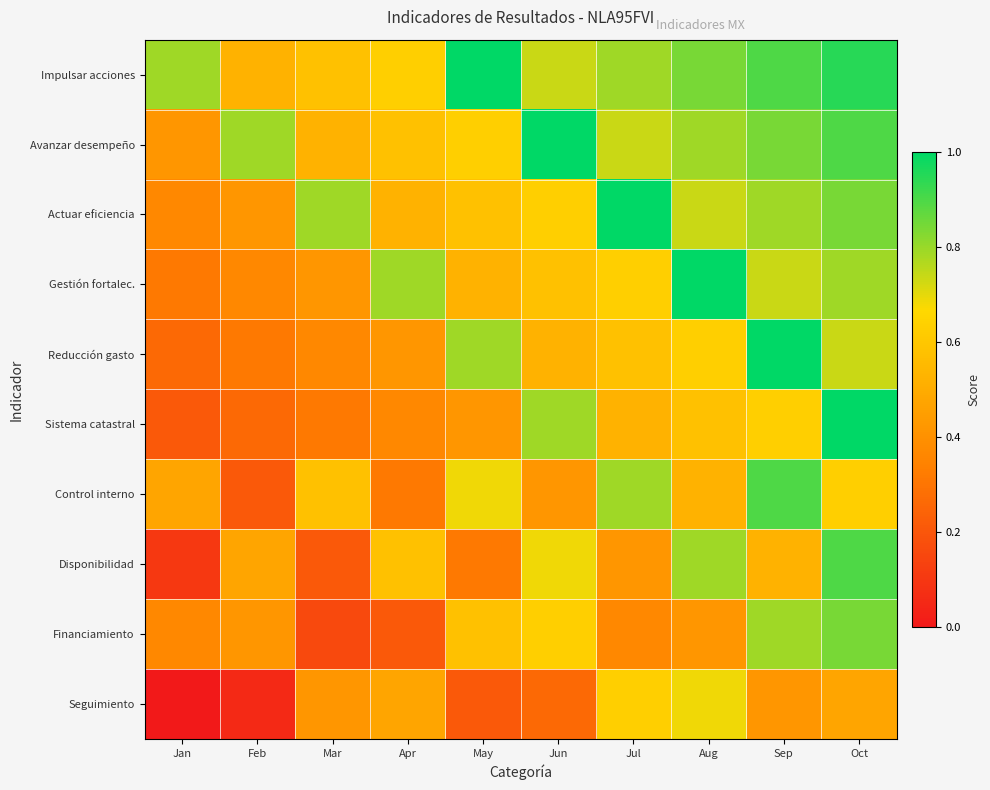

How many series are shown in this chart?

10